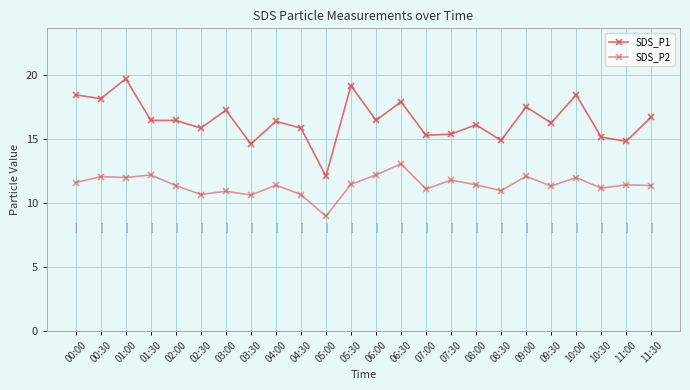

How many categories are shown in the chart?

24